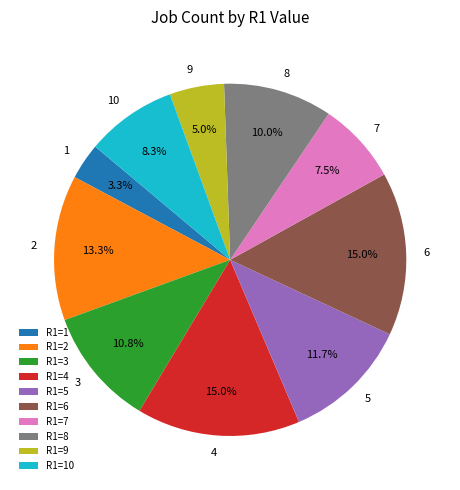

Approximately how many times larger is the value at 6 compared to 9?

3.0